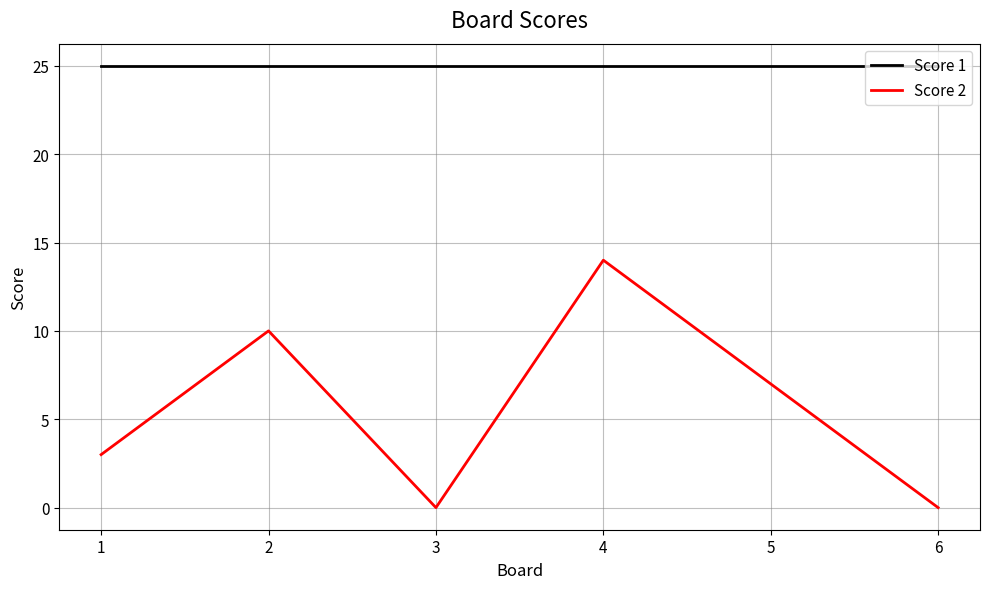

What is the difference between the maximum and minimum values in the Score 2 series?

14